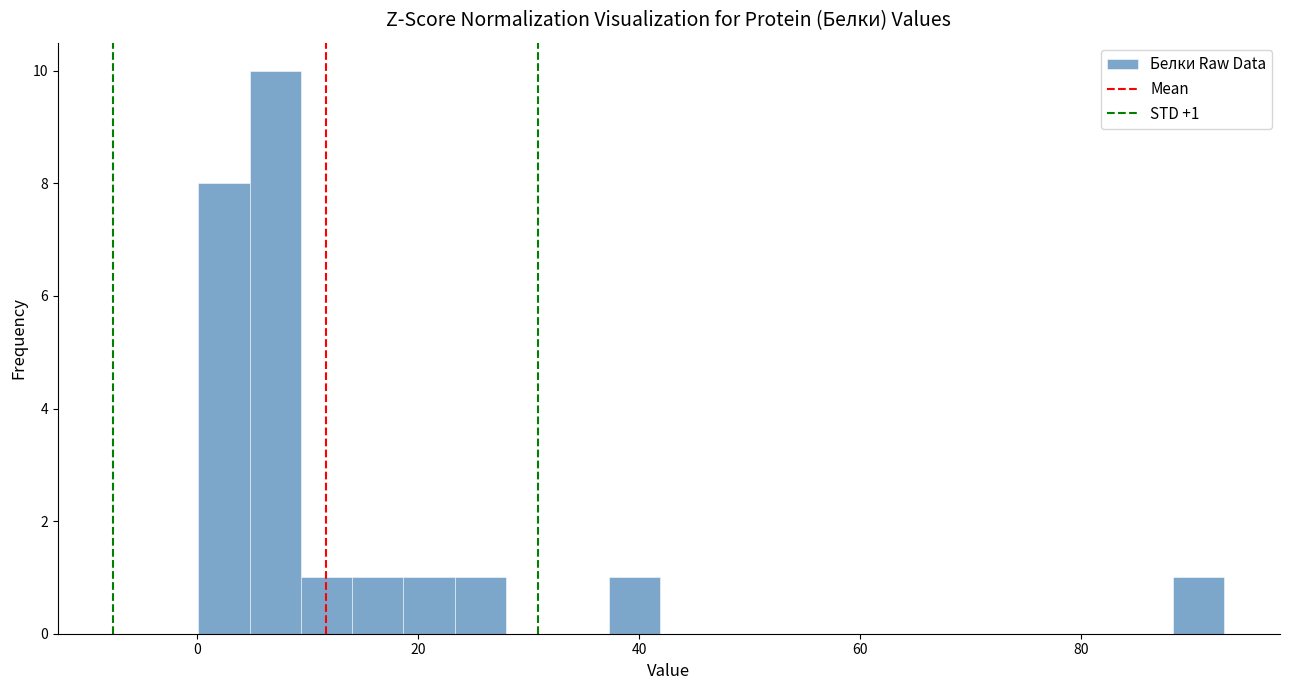

Around what value on the x-axis is the tallest bar? Give the approximate position of its centre, as read against the axis.

8